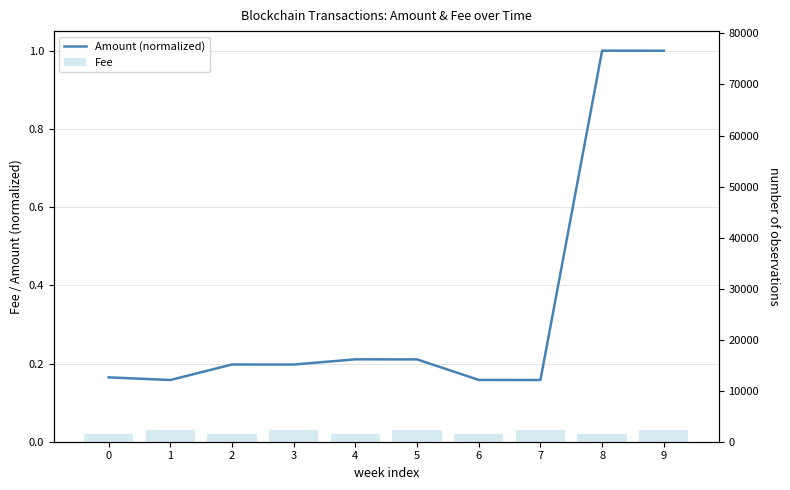

At how many categories does at least one series exceed 0?

10